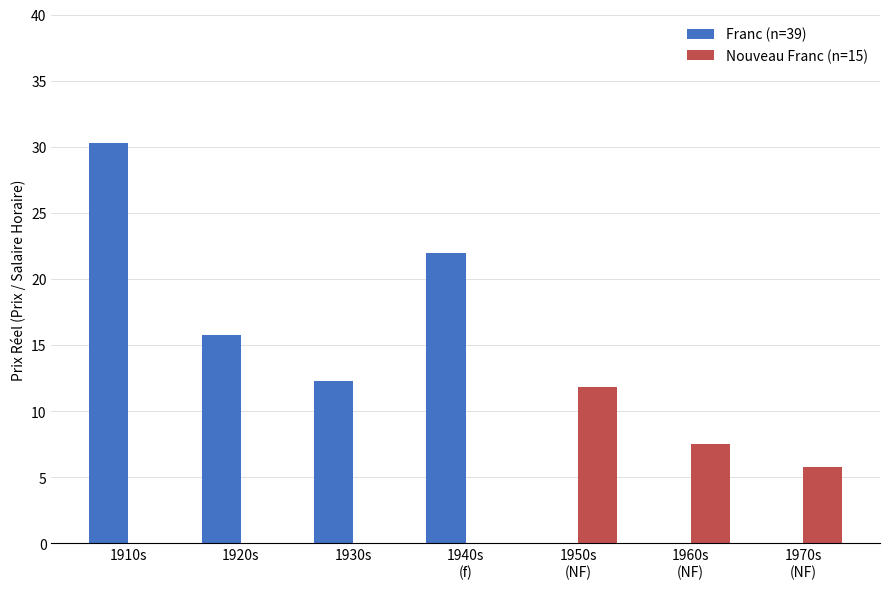

Where is Franc (n=39) nearest to the value 15?

1920s